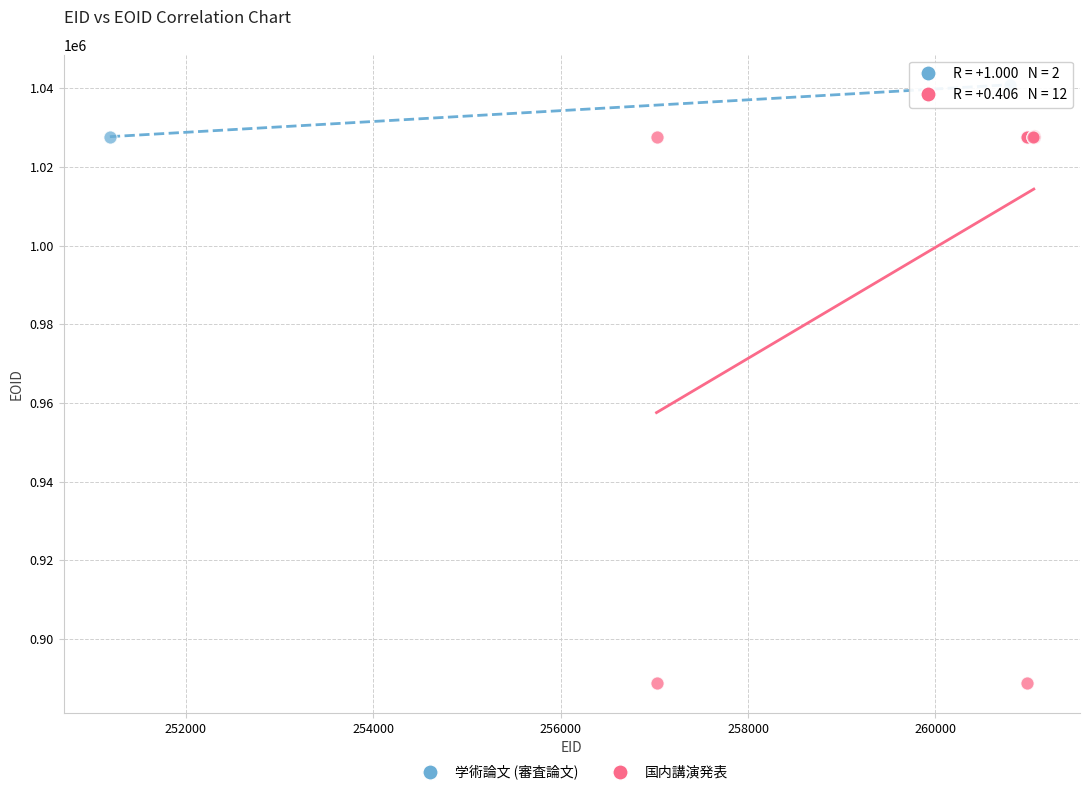

What are all the series names shown in the legend?

学術論文 (審査論文), 国内講演発表